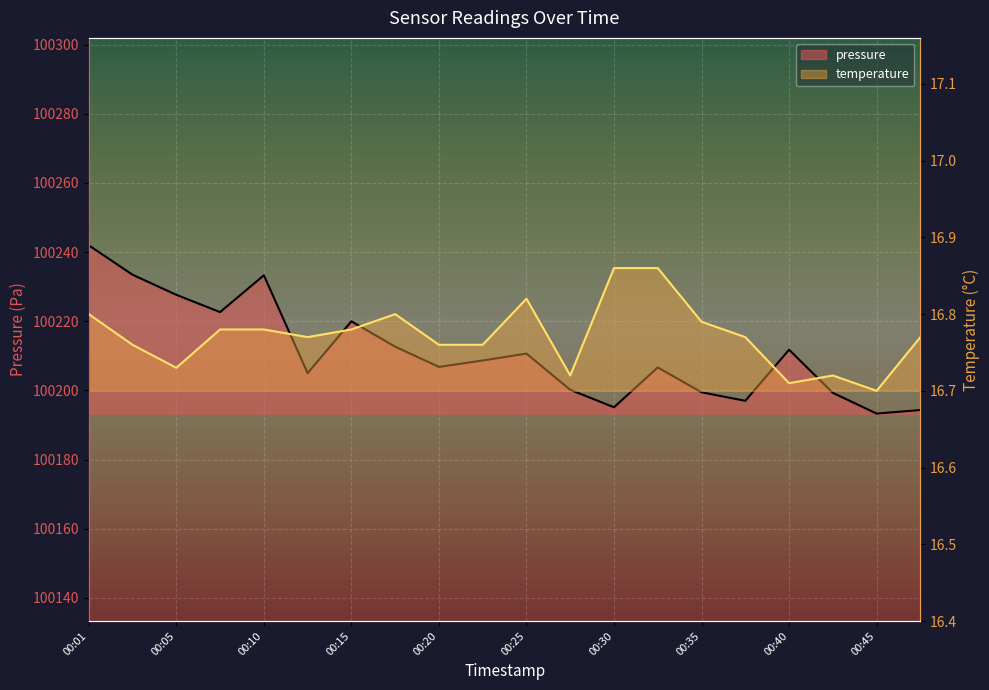

Is it true that temperature equals 16.7 at 00:45?

True